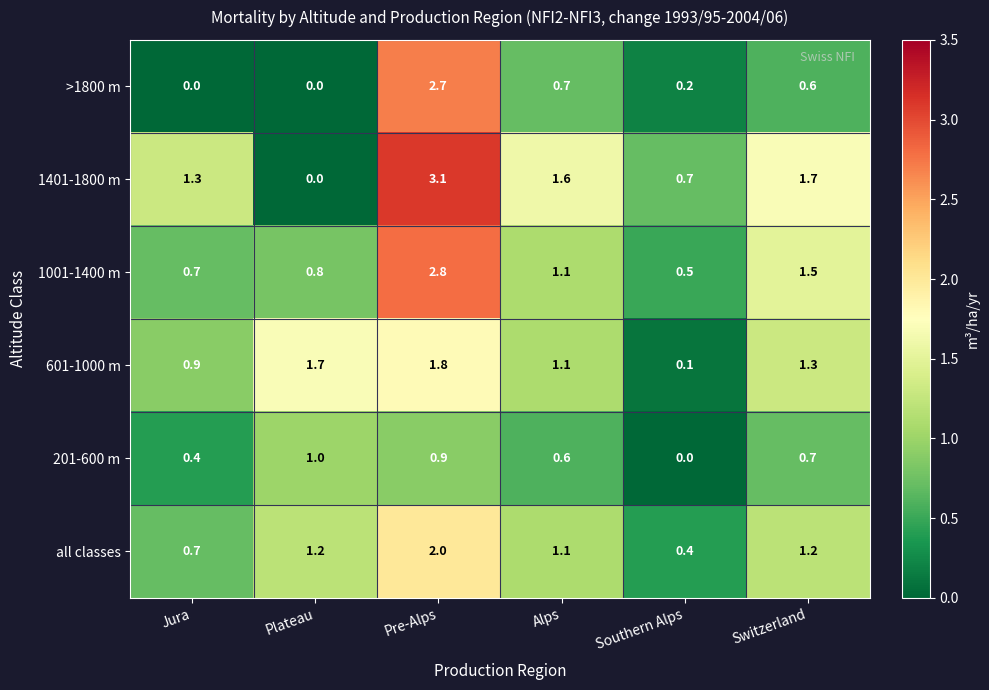

Which series changed the most between Alps and Switzerland?

1001-1400 m